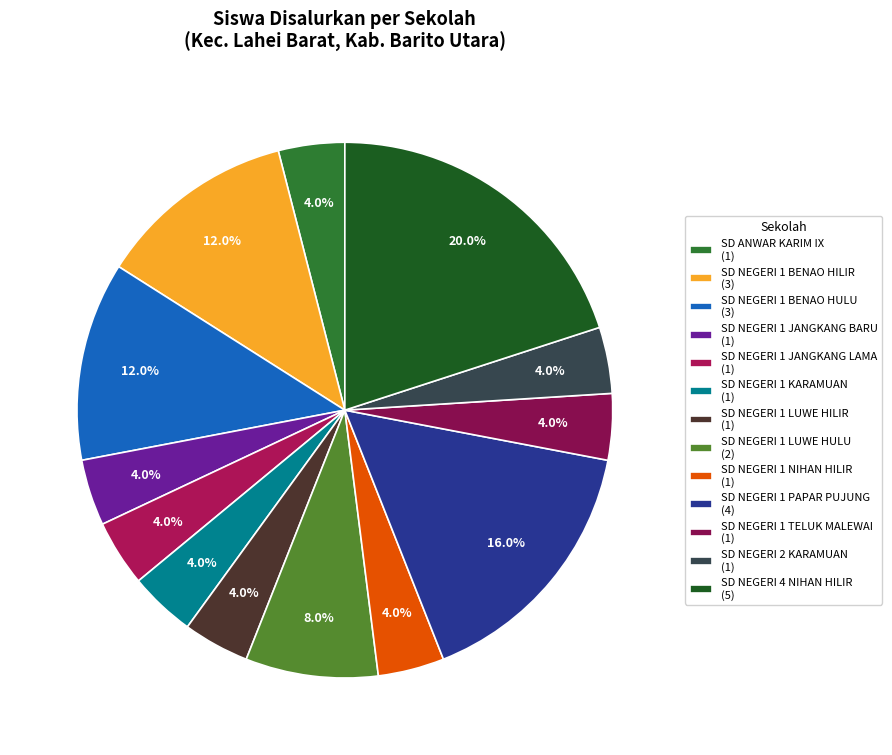

To the nearest percent, what is the difference between the largest and smallest slice percentages?

16%